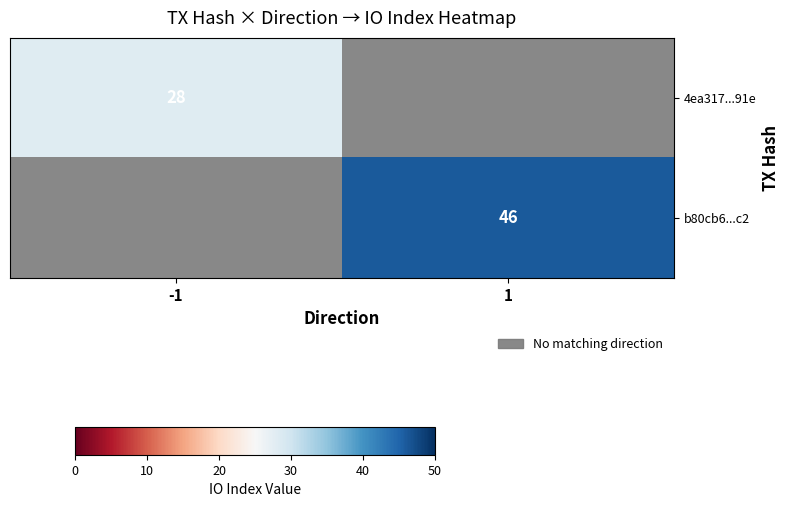

Is it true that 4ea317...91e equals 38 at -1?

False